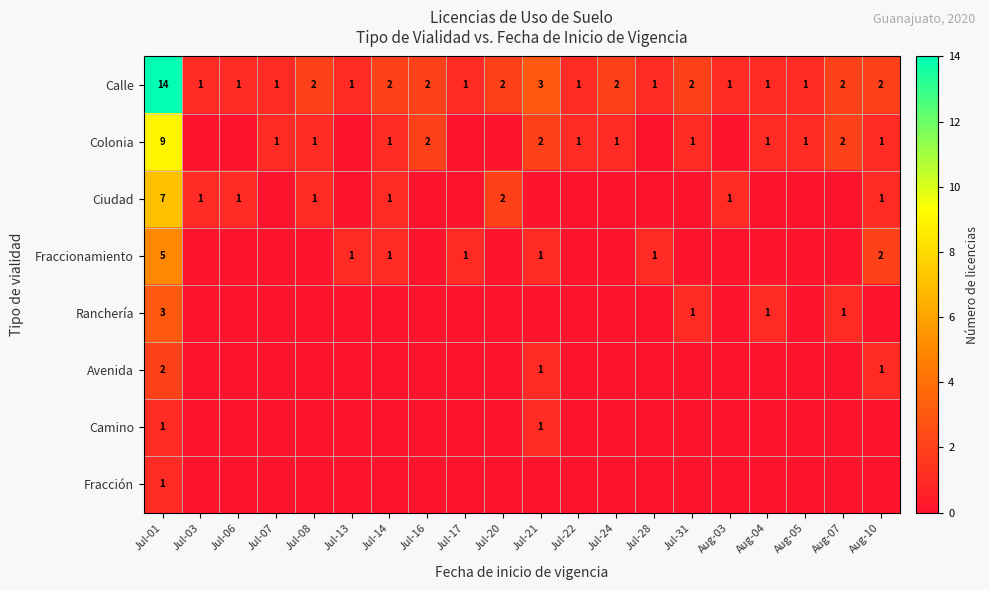

At which label does Calle first exceed 2?

Jul-01